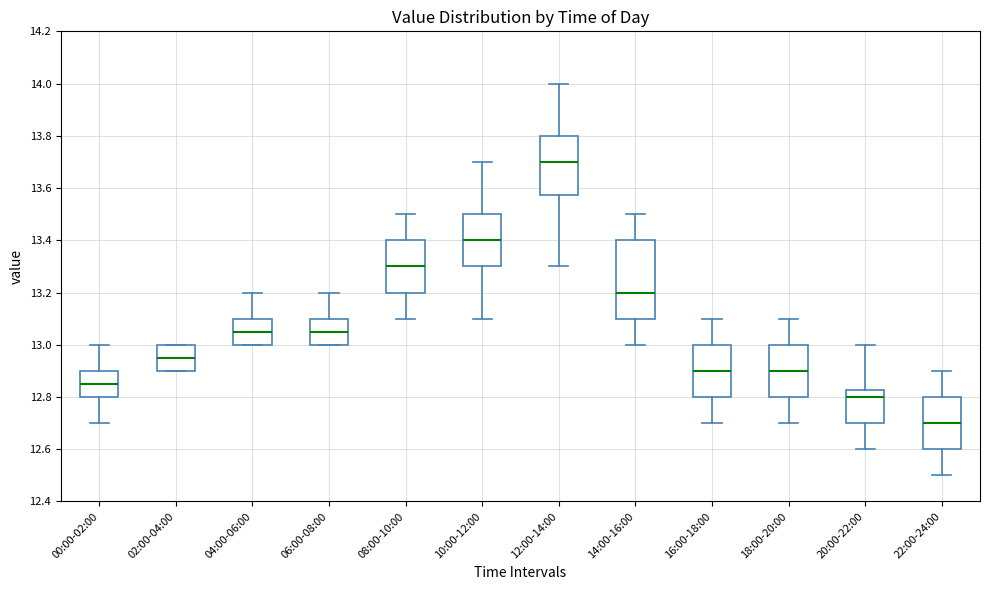

Reading left to right, read every box against the y-axis: the position of its median line, the range the box covers, and the ends of its whiskers. The values are not printed on the chart, so give them approximately, as read against the axis.

00:00-02:00: median 12.86, box 12.80 to 12.90, whiskers 12.70 to 13.00
02:00-04:00: median 12.96, box 12.90 to 13.00, whiskers 12.90 to 13.00
04:00-06:00: median 13.06, box 13.00 to 13.10, whiskers 13.00 to 13.20
06:00-08:00: median 13.06, box 13.00 to 13.10, whiskers 13.00 to 13.20
08:00-10:00: median 13.30, box 13.20 to 13.40, whiskers 13.10 to 13.50
10:00-12:00: median 13.40, box 13.30 to 13.50, whiskers 13.10 to 13.70
12:00-14:00: median 13.70, box 13.58 to 13.80, whiskers 13.30 to 14.00
14:00-16:00: median 13.20, box 13.10 to 13.40, whiskers 13.00 to 13.50
16:00-18:00: median 12.90, box 12.80 to 13.00, whiskers 12.70 to 13.10
18:00-20:00: median 12.90, box 12.80 to 13.00, whiskers 12.70 to 13.10
20:00-22:00: median 12.80, box 12.70 to 12.82, whiskers 12.60 to 13.00
22:00-24:00: median 12.70, box 12.60 to 12.80, whiskers 12.50 to 12.90